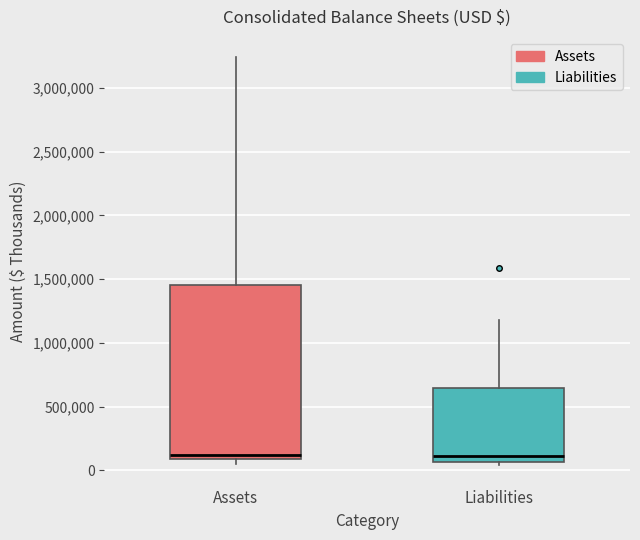

Reading left to right, read every box against the y-axis: the position of its median line, the range the box covers, and the ends of its whiskers. The values are not printed on the chart, so give them approximately, as read against the axis.

Assets: median 100000 (just above the box's lower edge), box 100000 to 1450000, whiskers 50000 to 3250000
Liabilities: median 100000, box 50000 to 650000, whiskers 50000 (just below the box's lower edge) to 1200000